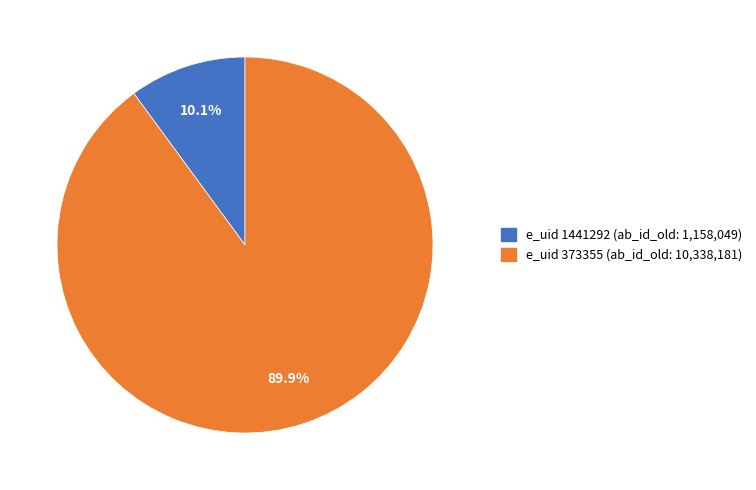

Is there a majority slice in this chart?

Yes